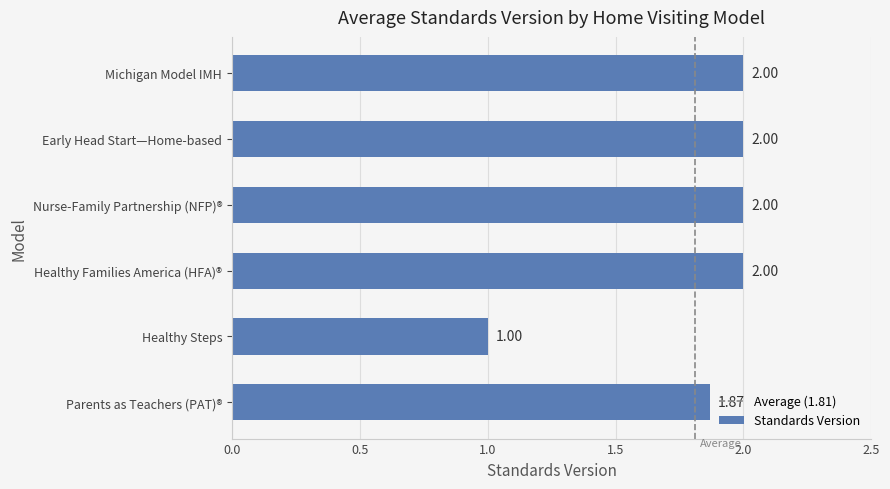

What is the average value?

1.8